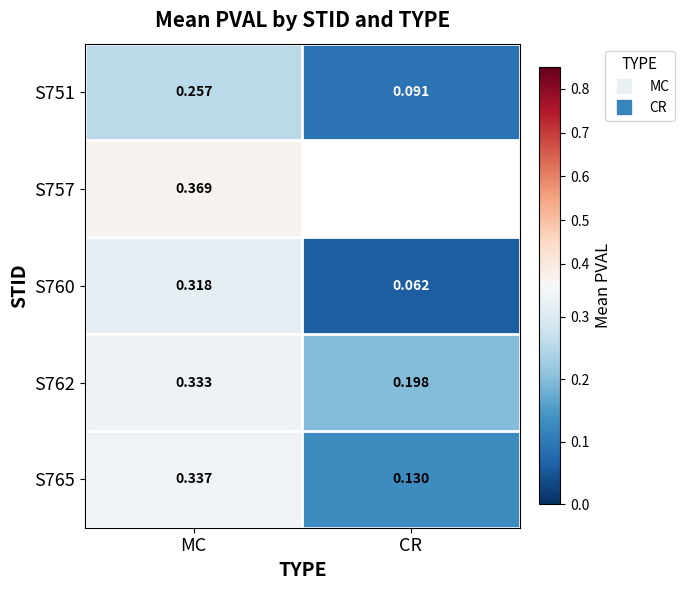

Is the value of S760 at MC greater than the value of S762 at CR?

Yes